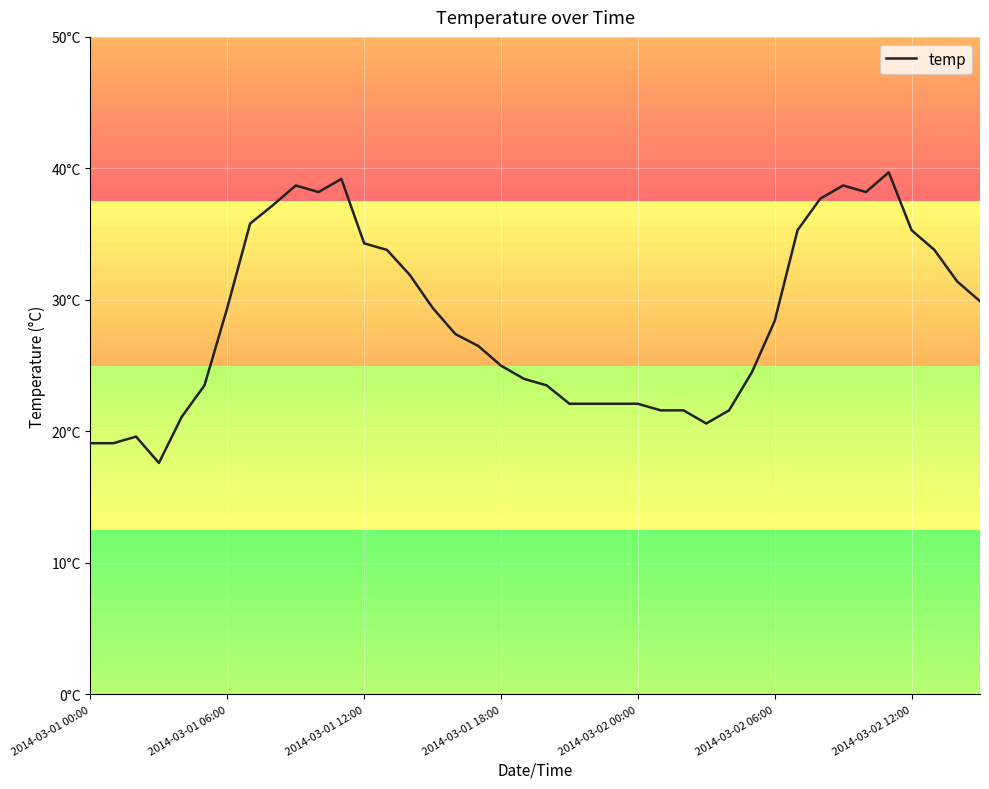

Which category has the highest value across all series?

35